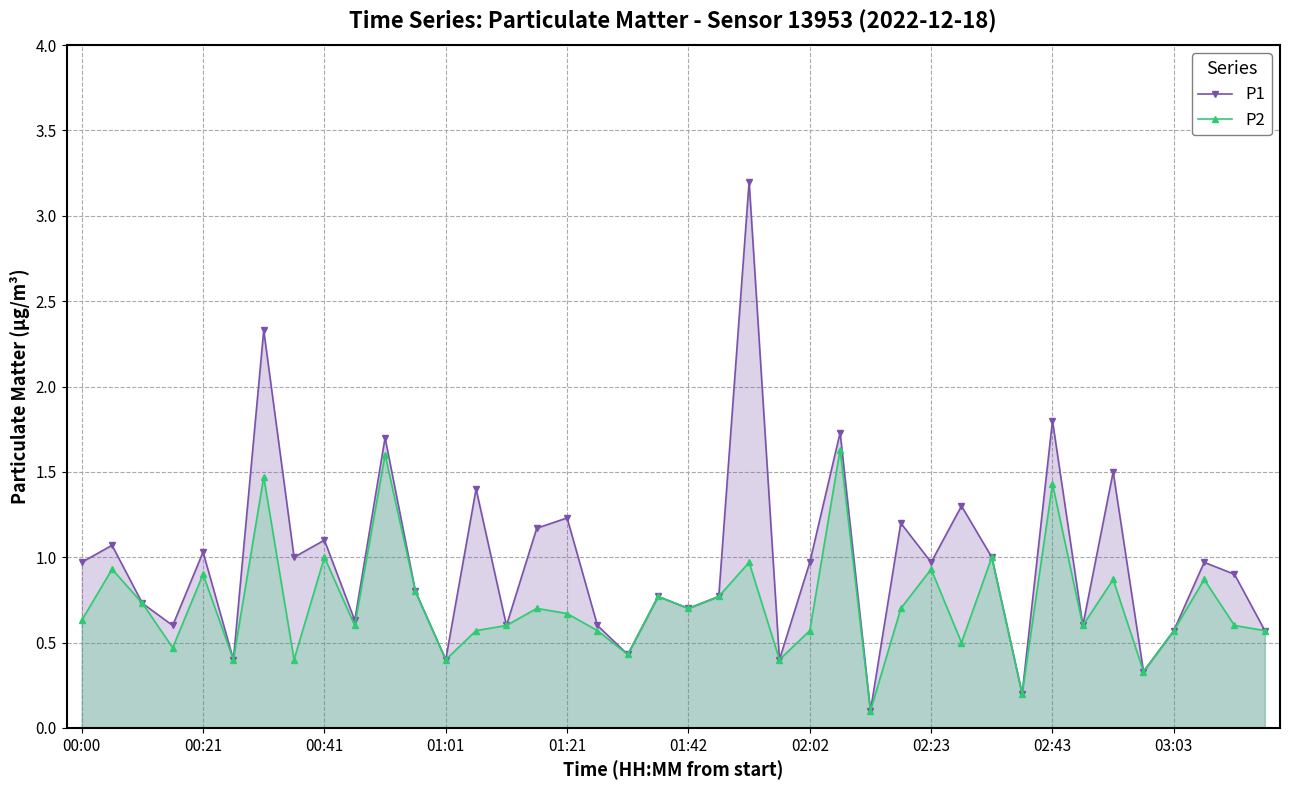

What is the value of the P1 point at the 2nd from the left?

1.1